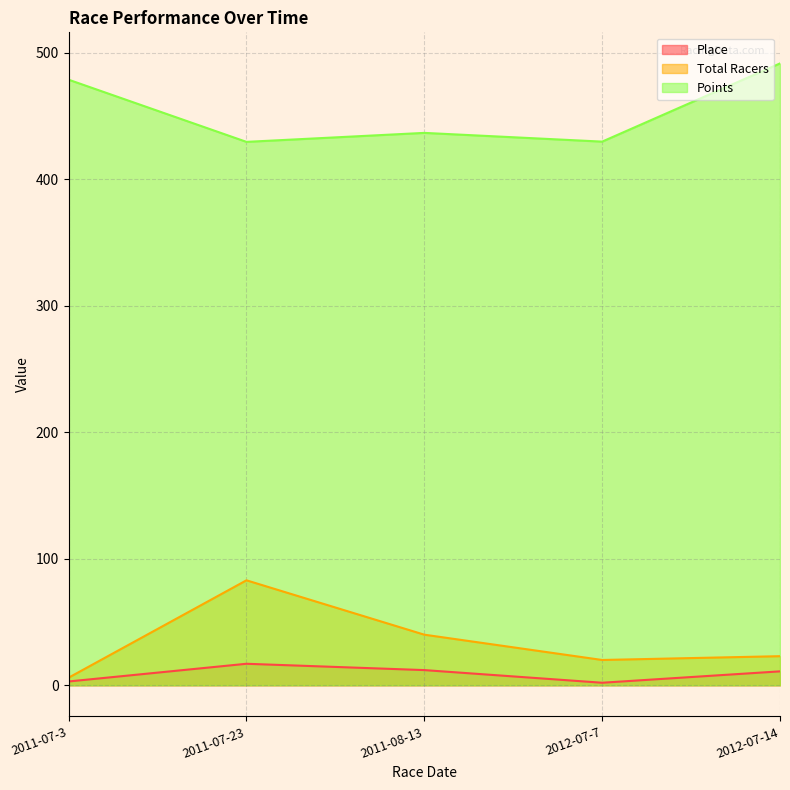

At which label is Points closest to 460?

2011-07-3